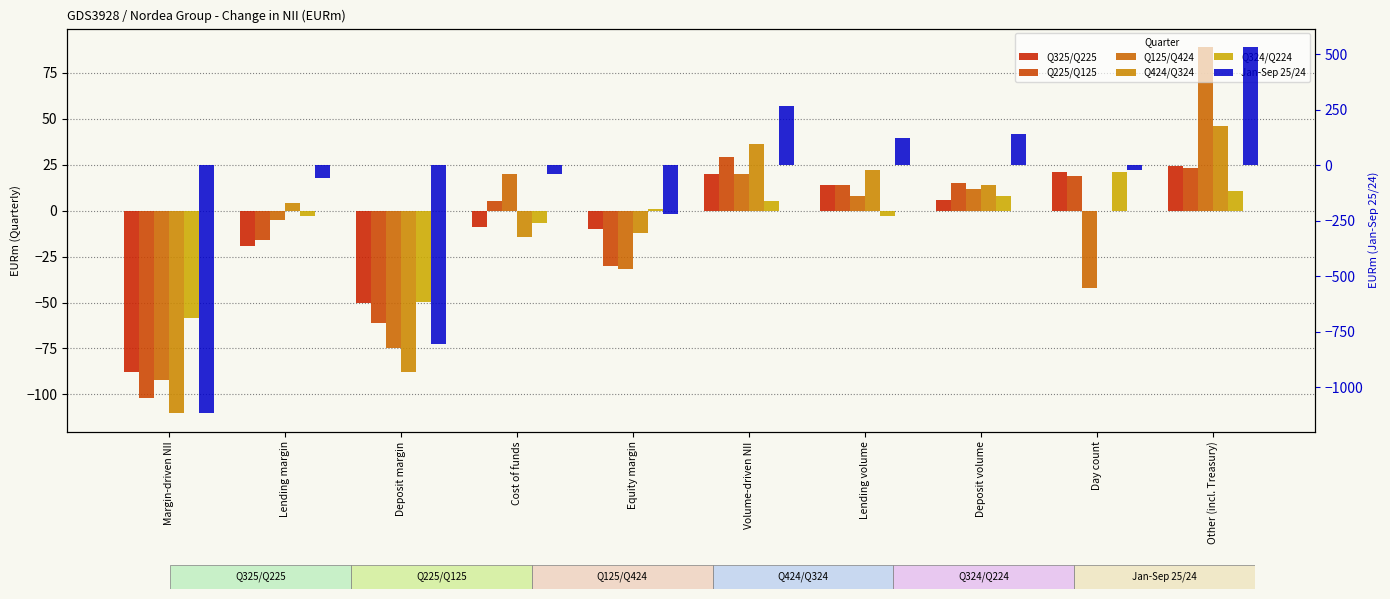

Rank the categories by Jan-Sep 25/24 value from lowest to highest.

Margin-driven NII, Deposit margin, Equity margin, Lending margin, Cost of funds, Day count, Lending volume, Deposit volume, Volume-driven NII, Other (incl. Treasury)